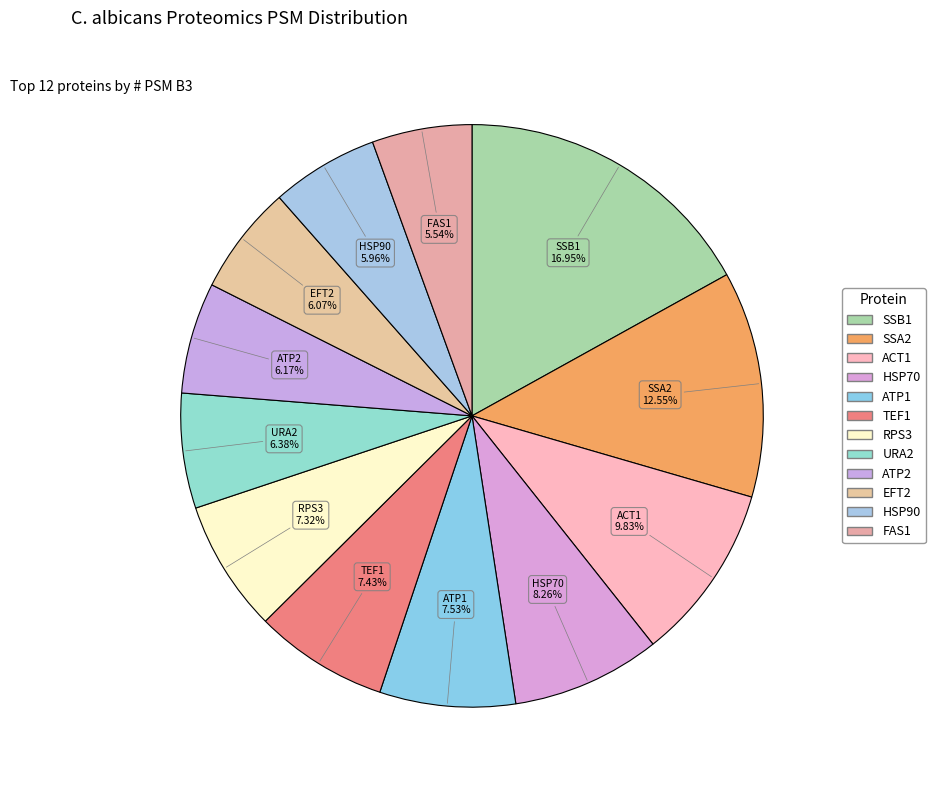

Count the number of slices in the pie.

12